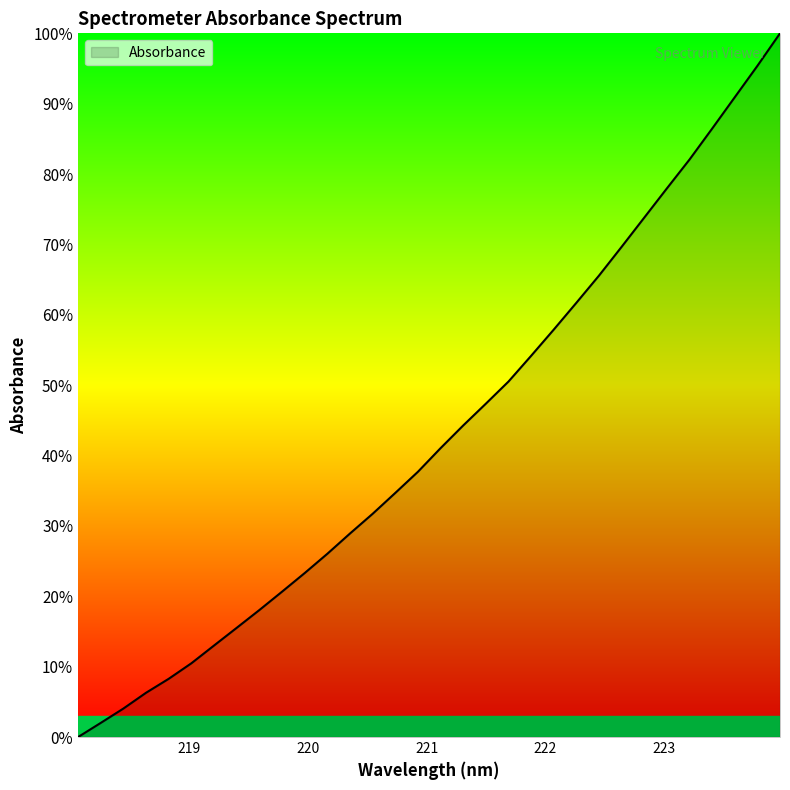

What is the difference between the maximum and minimum values?

100.0